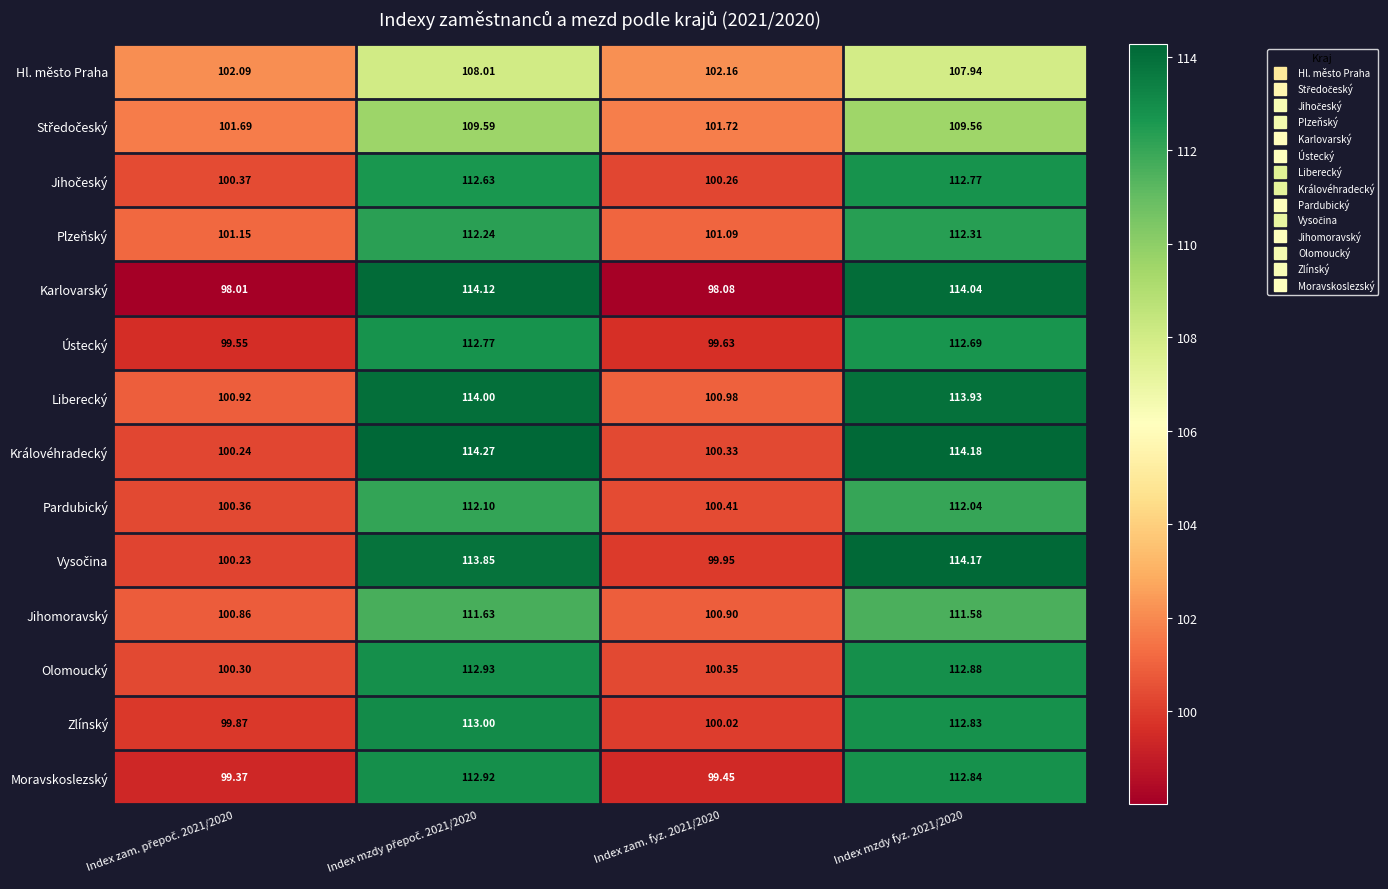

Which series has the widest spread of values?

Karlovarský